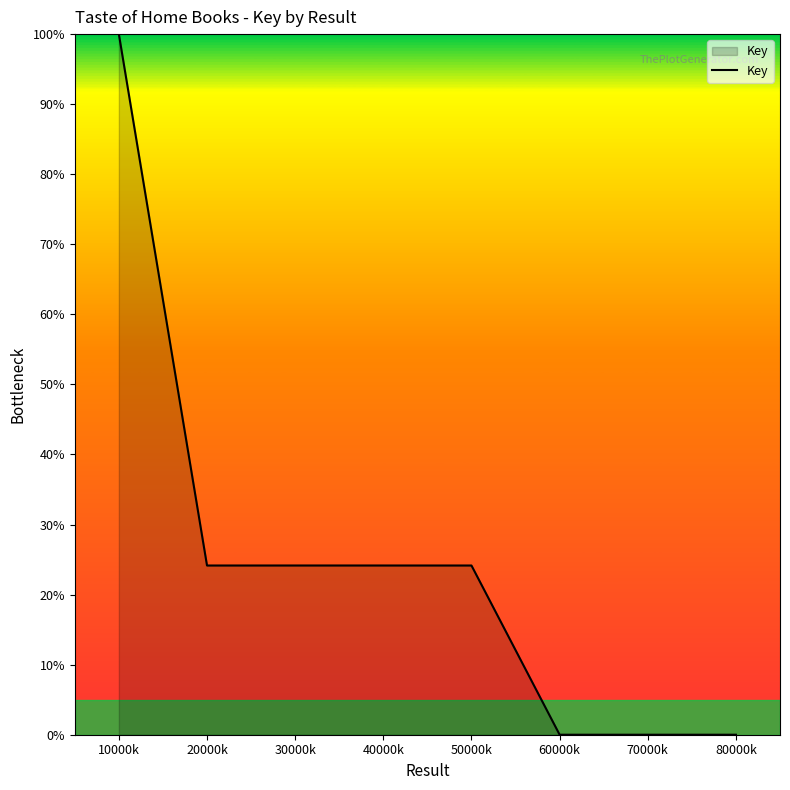

How many lines are shown in the chart?

1